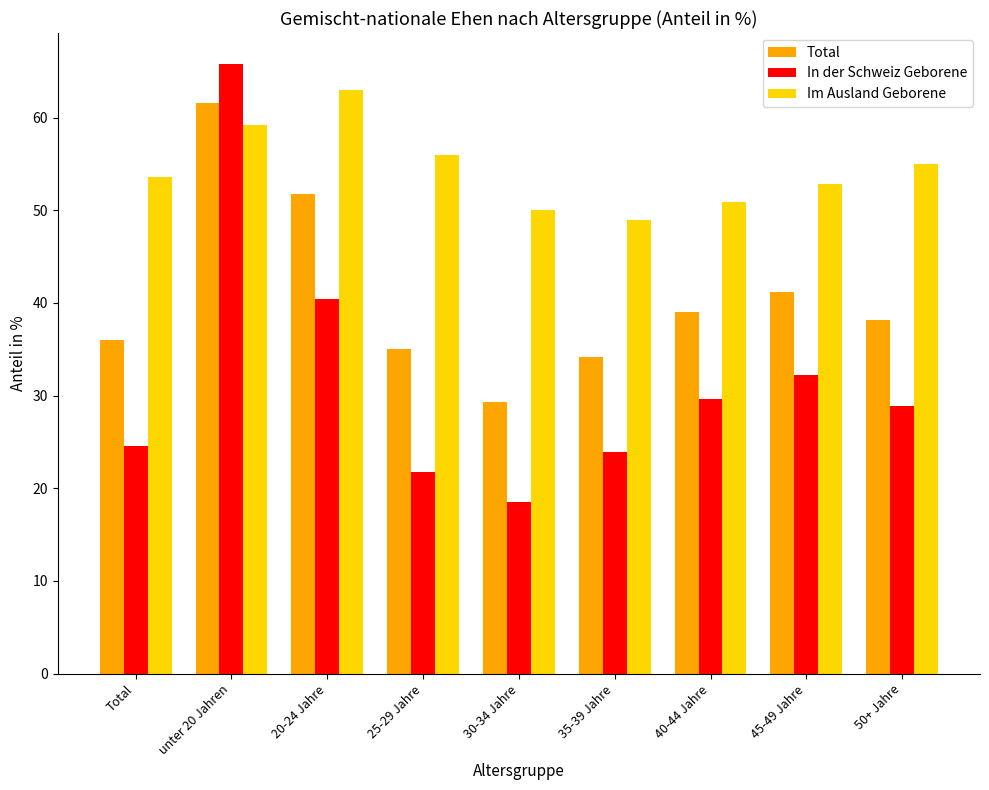

Reading left to right, extract all data points from this chart.

Total: Total=36.0	unter 20 Jahren=61.6	20-24 Jahre=51.7	25-29 Jahre=35.0	30-34 Jahre=29.3	35-39 Jahre=34.2	40-44 Jahre=39.0	45-49 Jahre=41.2	50+ Jahre=38.2
In der Schweiz Geborene: Total=24.6	unter 20 Jahren=65.8	20-24 Jahre=40.4	25-29 Jahre=21.8	30-34 Jahre=18.5	35-39 Jahre=24.0	40-44 Jahre=29.6	45-49 Jahre=32.3	50+ Jahre=28.9
Im Ausland Geborene: Total=53.6	unter 20 Jahren=59.2	20-24 Jahre=63.0	25-29 Jahre=56.0	30-34 Jahre=50.0	35-39 Jahre=48.9	40-44 Jahre=50.9	45-49 Jahre=52.8	50+ Jahre=55.0